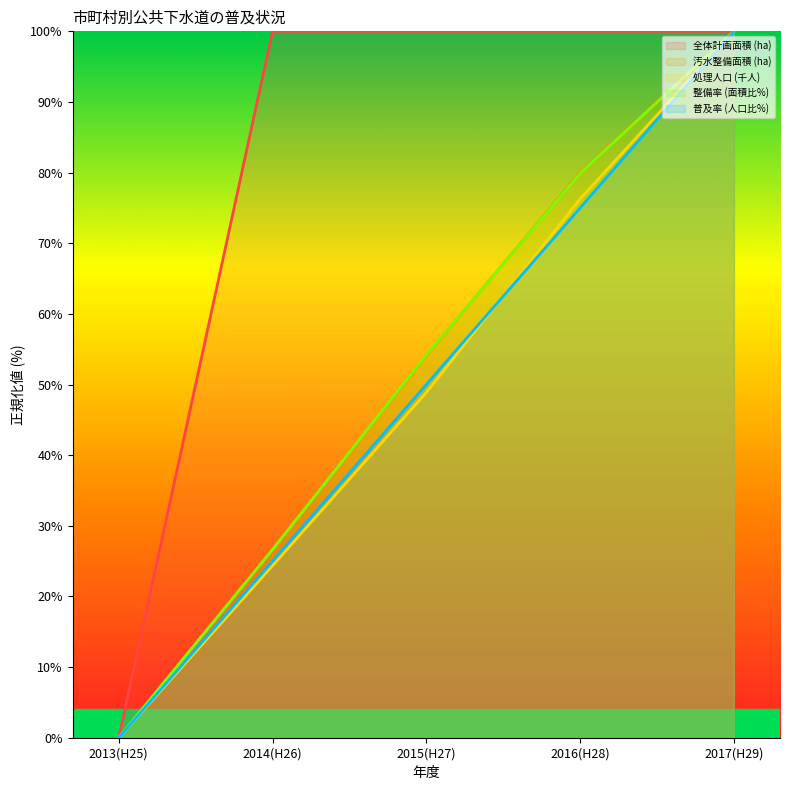

Between 2015(H27) and 2016(H28), which is larger?

2015(H27)